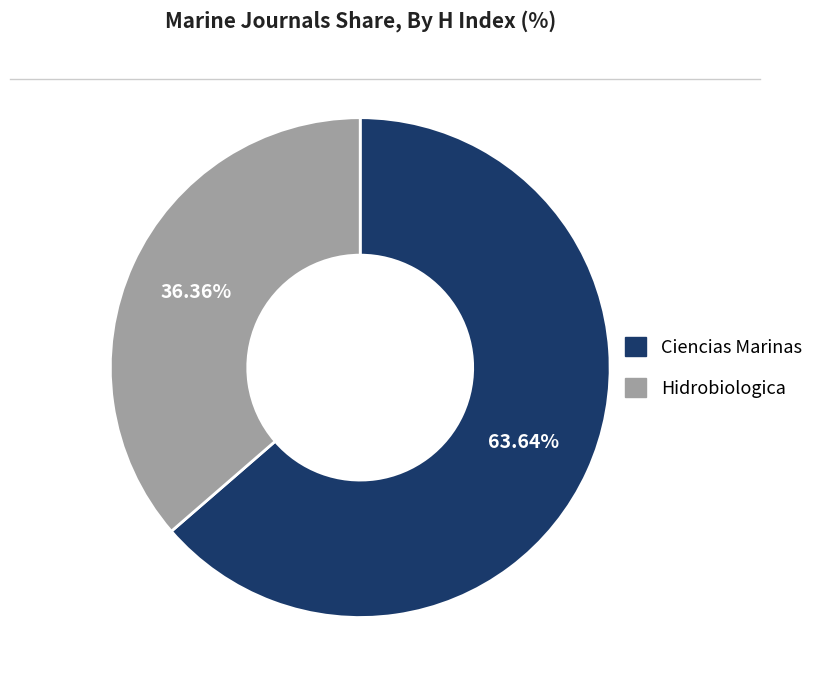

Is it true that Ciencias Marinas is 64% of the pie?

True